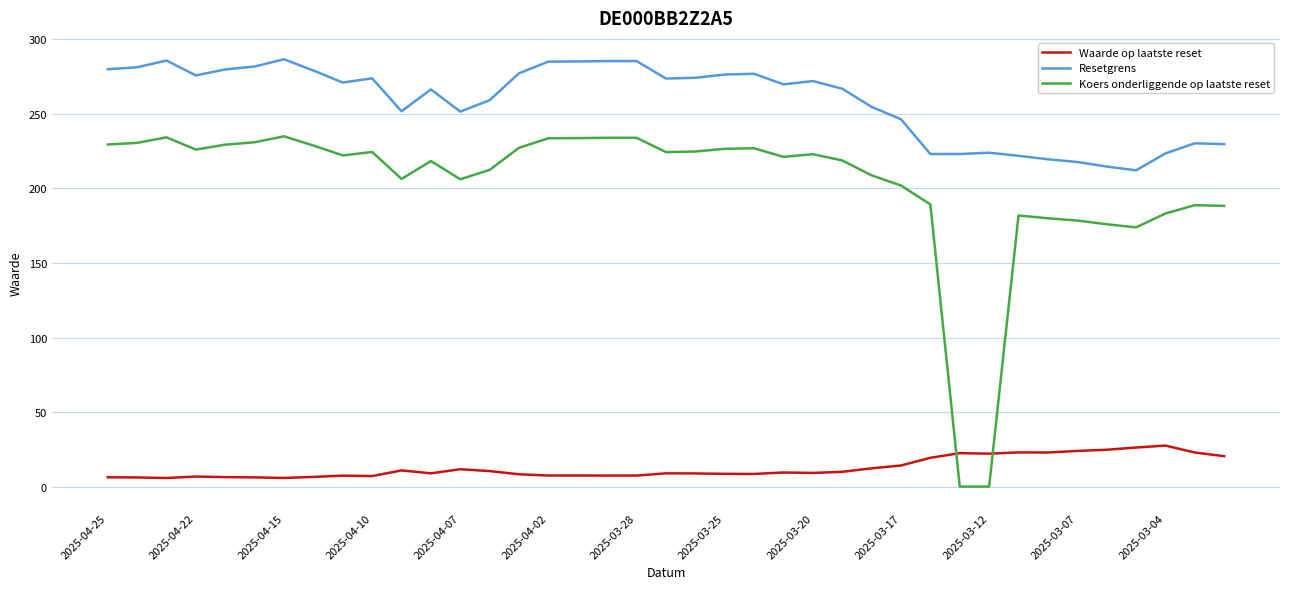

What is the maximum value for Waarde op laatste reset?

27.5